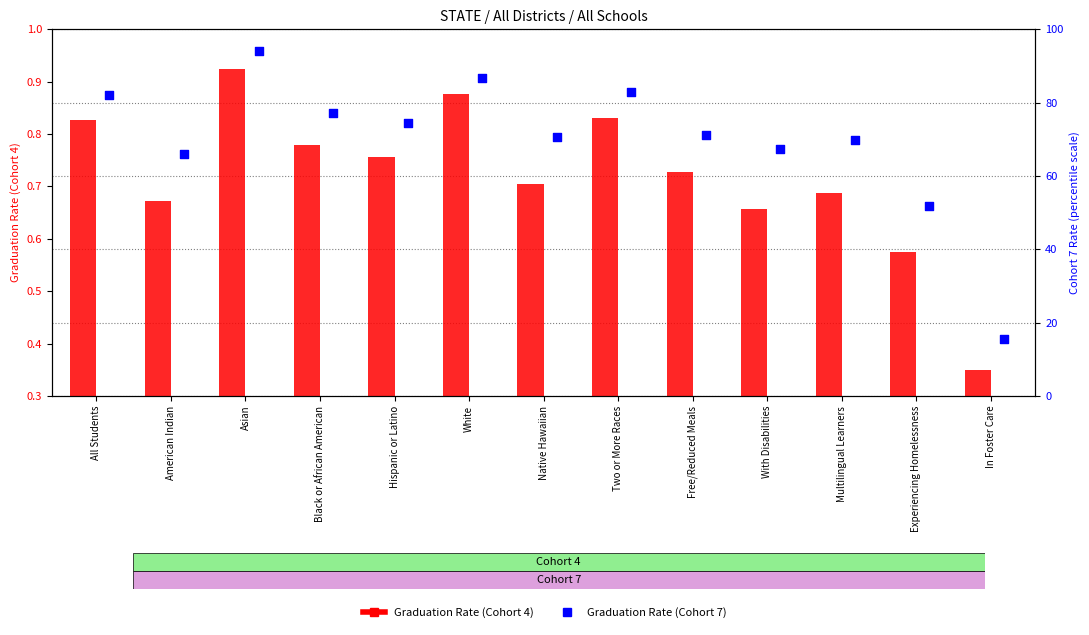

At which category is the sum across all series the highest?

Asian